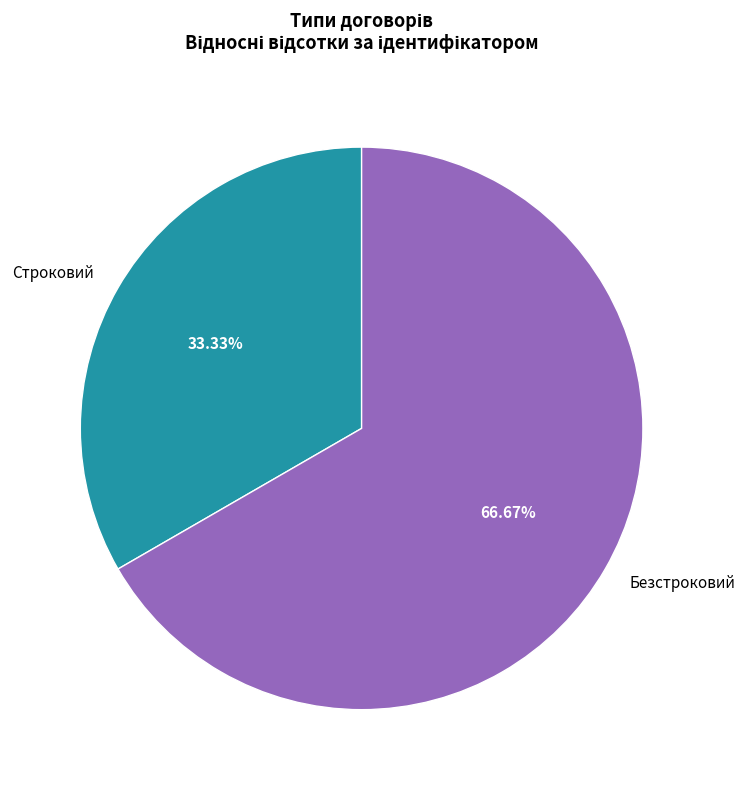

To the nearest percent, what is the combined percentage of Безстроковий and Строковий?

100%